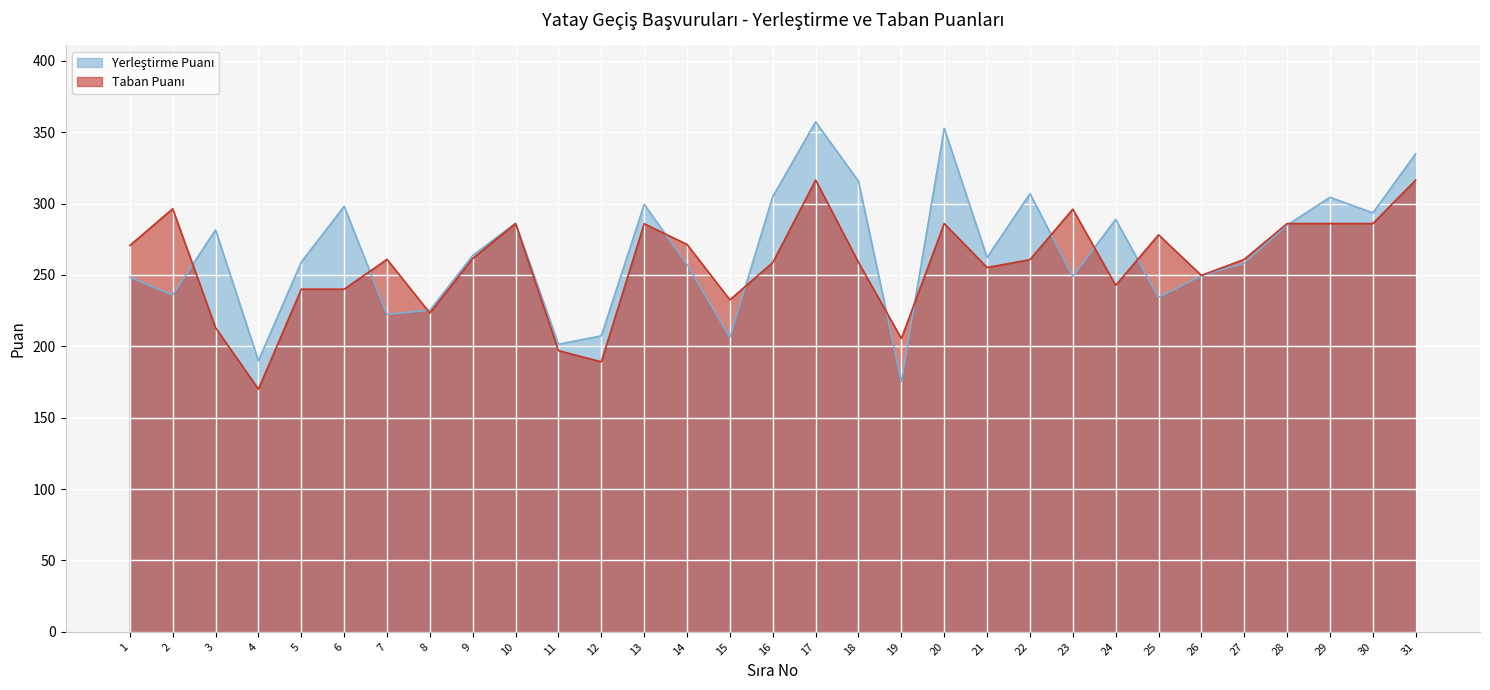

Reading left to right, list all the values displayed in this chart.

Yerleştirme Puanı: 248.4	236.0	281.5	189.8	259.0	298.0	222.3	225.3	263.6	286.2	201.4	207.3	299.4	257.3	206.3	304.9	357.2	315.6	175.1	352.7	262.2	306.9	249.0	288.9	234.3	249.5	258.2	284.8	304.4	293.4	334.9
Taban Puanı: 270.6	296.3	213.0	170.0	240.0	240.0	260.9	223.3	261.5	286.0	196.9	189.1	285.8	271.3	232.5	258.7	316.4	258.8	205.4	286.0	255.2	260.7	296.0	242.7	278.1	249.6	260.9	286.0	286.0	286.0	316.4